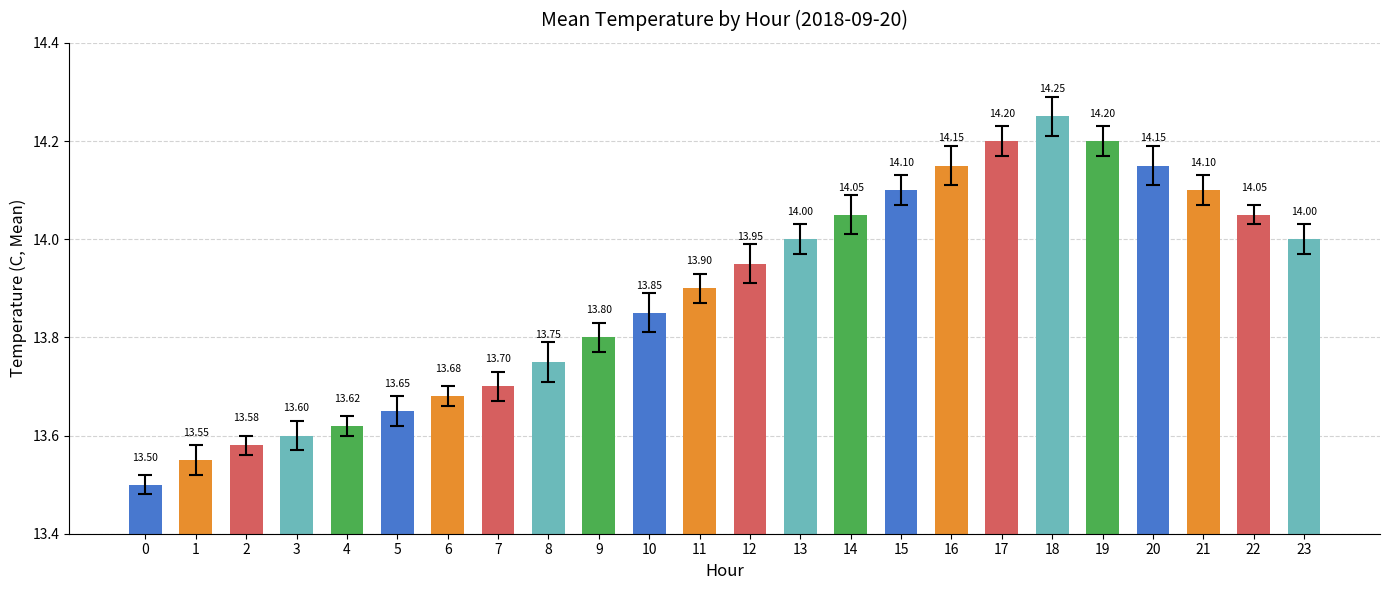

What is the difference between the values at 2 and 19?

0.6